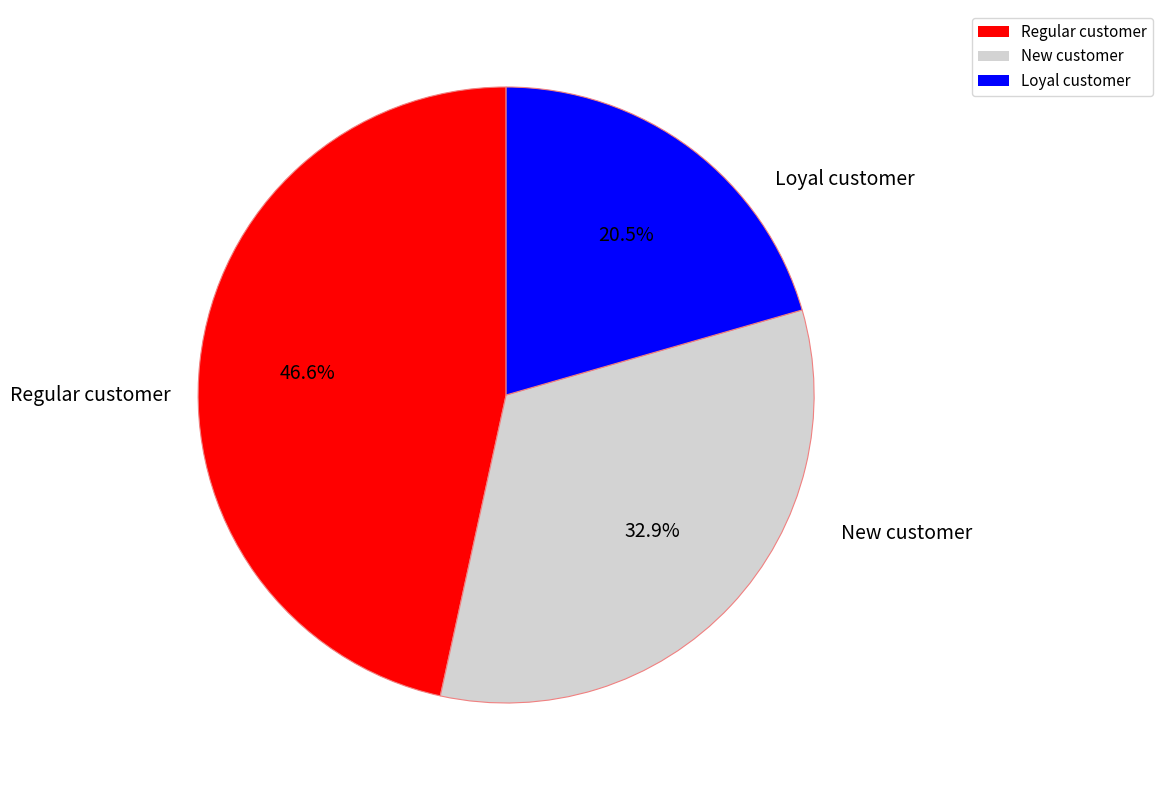

How many segments does this pie chart have?

3